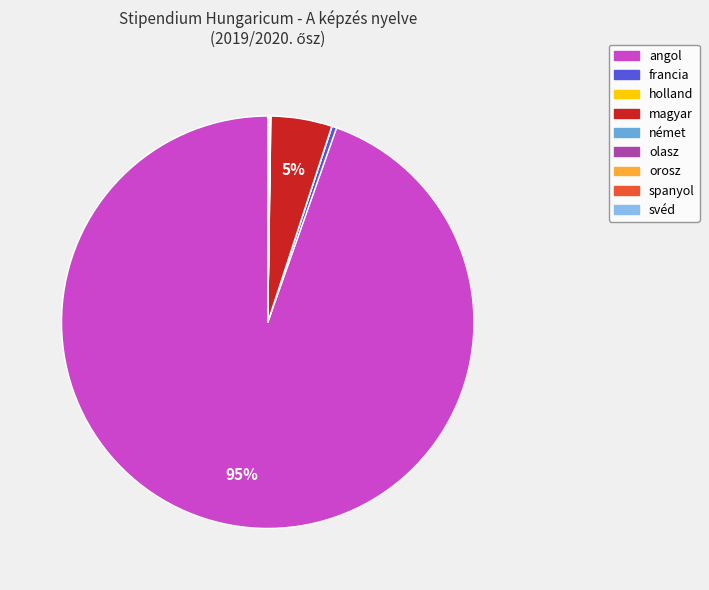

True or false: angol accounts for 95% of the total.

True